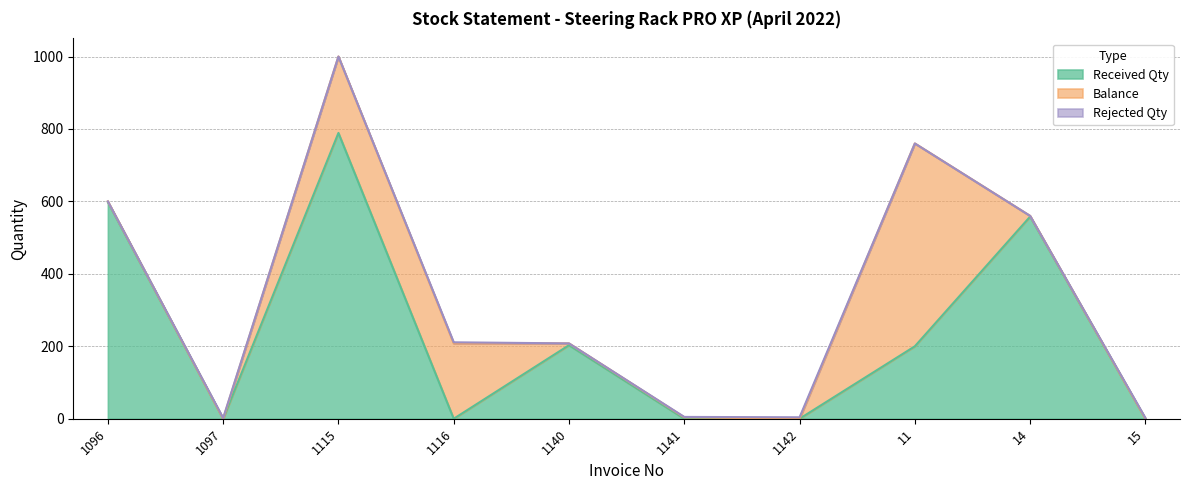

What is the difference between the second highest and second lowest values in the Rejected Qty series?

3